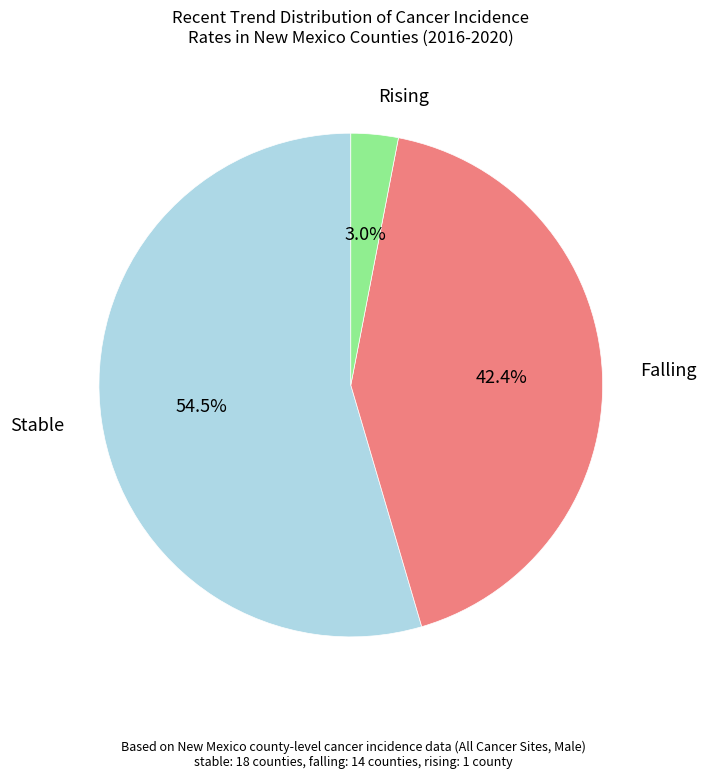

Does any single category account for the majority?

Yes